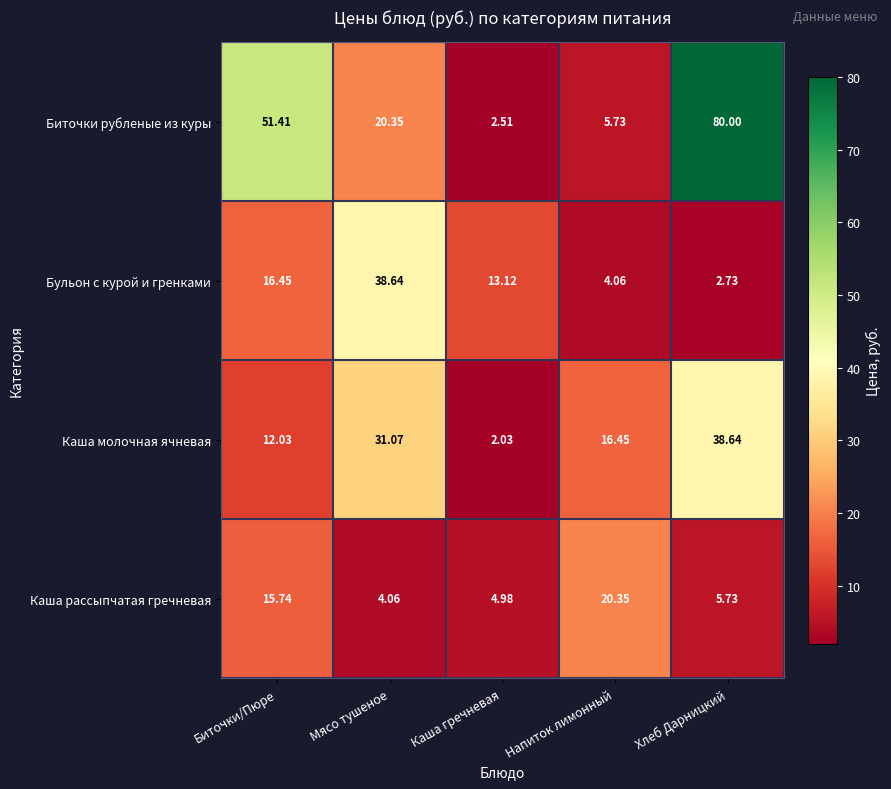

List the series in order of their overall mean, highest first.

Биточки рубленые из куры, Каша молочная ячневая, Бульон с курой и гренками, Каша рассыпчатая гречневая